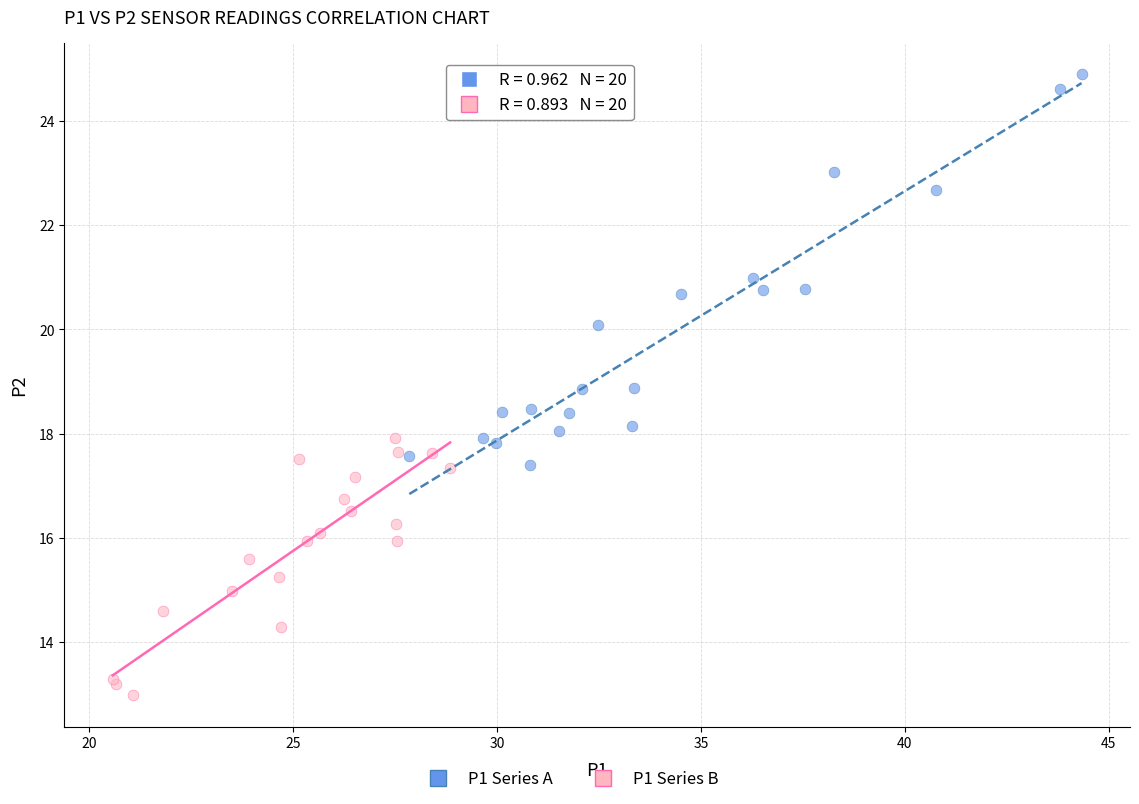

Which series contains the lowest Y value?

P1 Series B